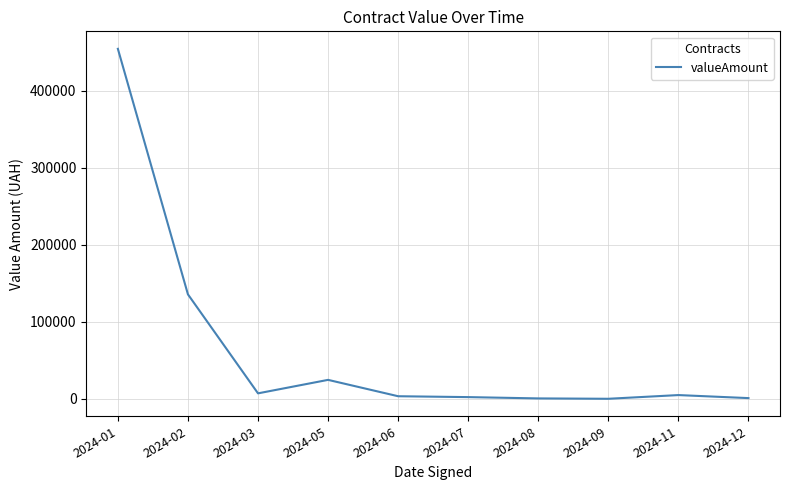

Which label corresponds to the largest value in the chart?

2024-01